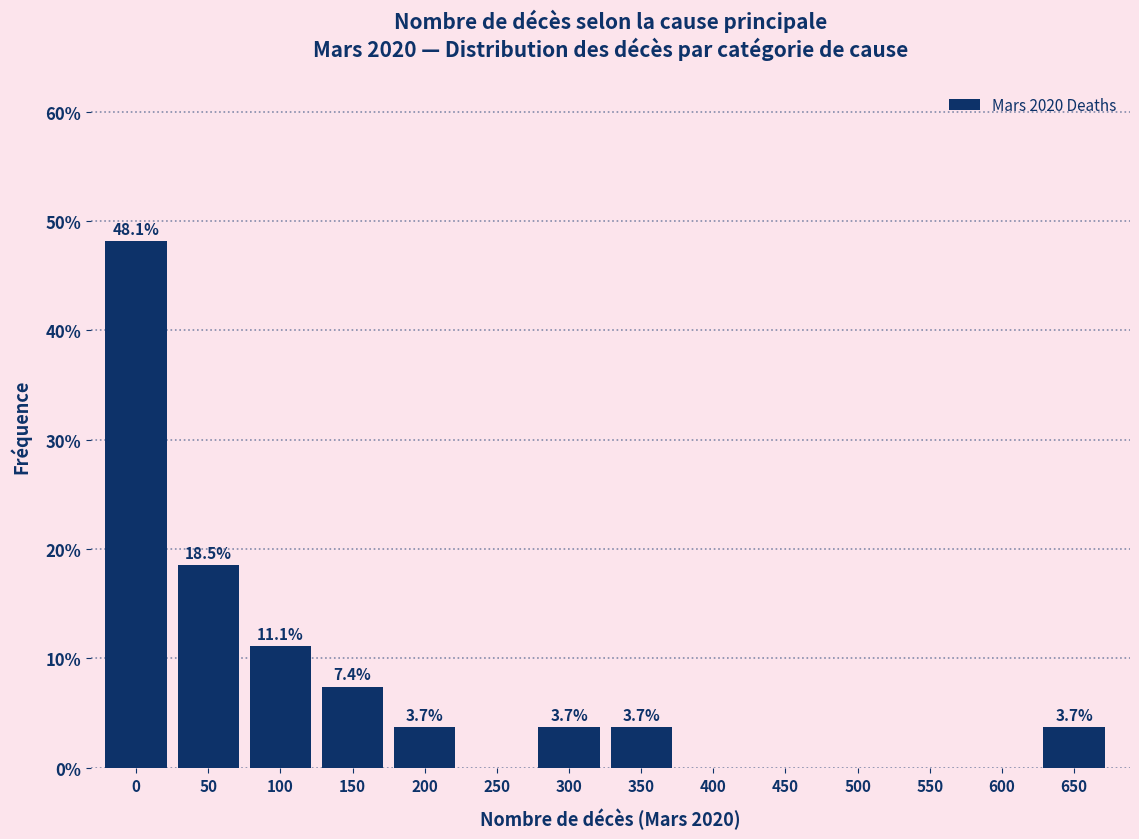

Reading left to right, list all the values displayed in this chart.

0=48.1	50=18.5	100=11.1	150=7.4	200=3.7	250=0.0	300=3.7	350=3.7	400=0.0	450=0.0	500=0.0	550=0.0	600=0.0	650=3.7